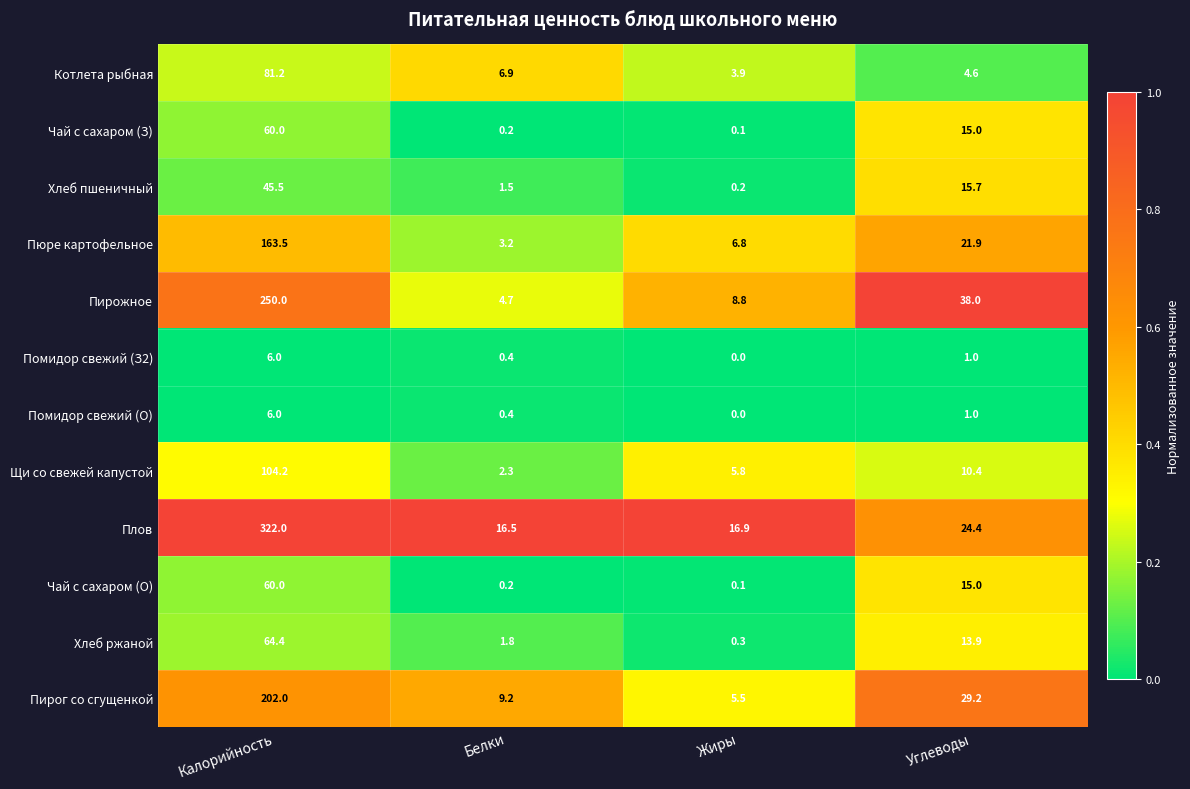

What is the average value of the Хлеб пшеничный series?

15.7